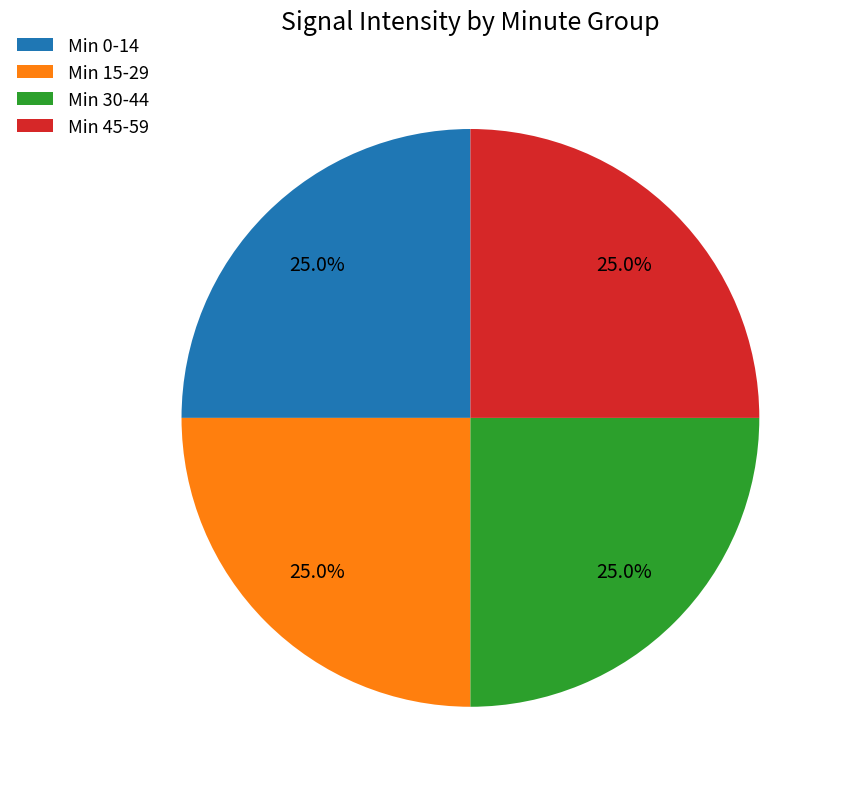

Is there any slice that represents more than half of the pie?

No